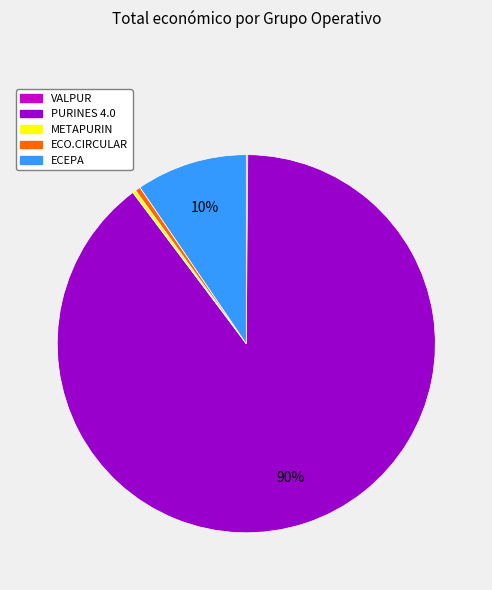

Between PURINES 4.0 and METAPURIN, which is larger?

PURINES 4.0